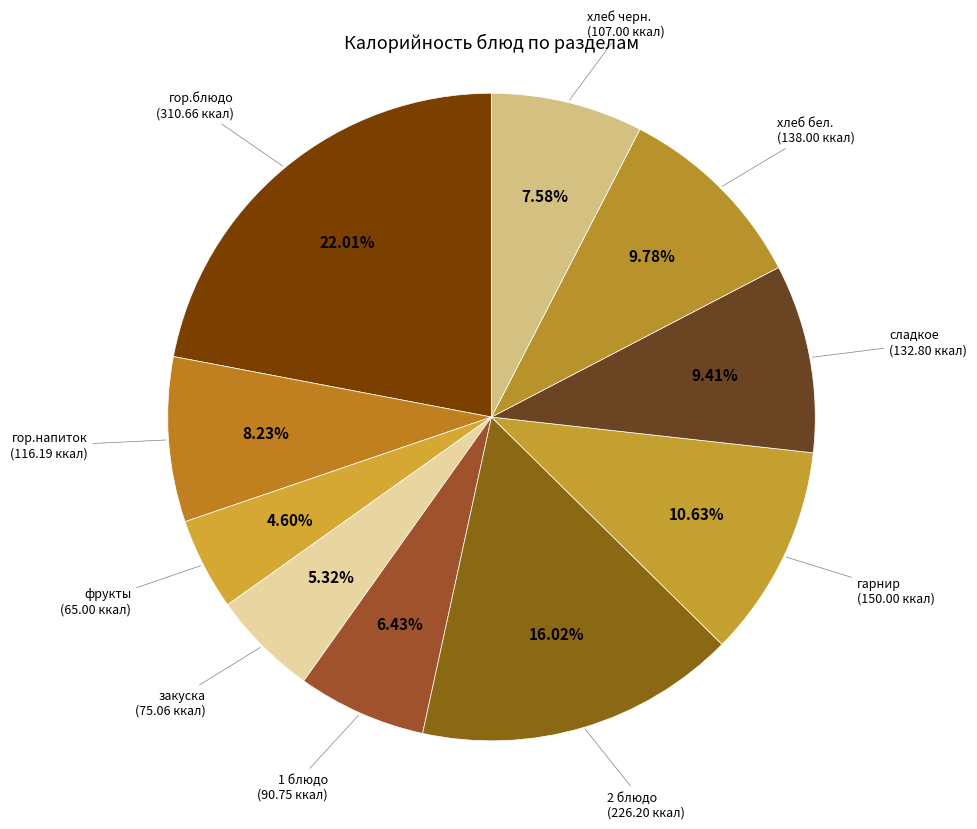

To the nearest percent, what is the difference between the largest and smallest slice percentages?

17%